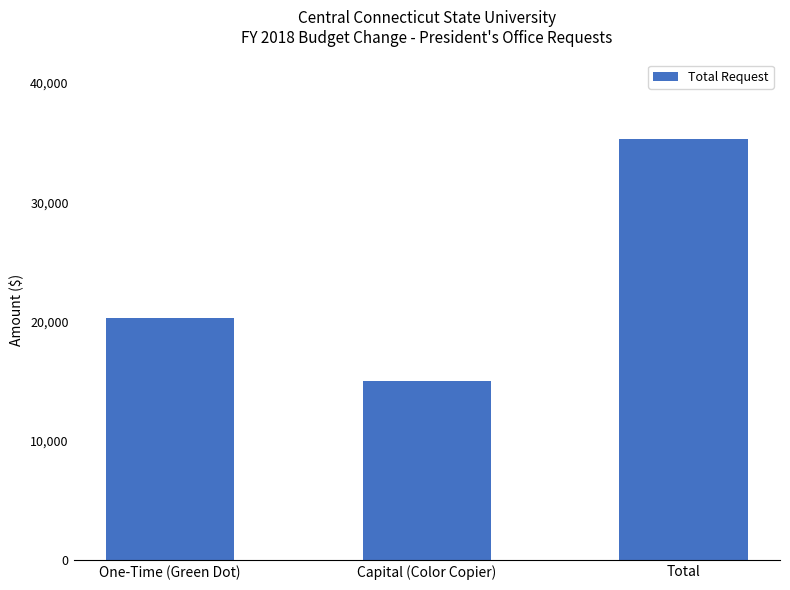

What is the value of the 2nd bar from the left?

15000